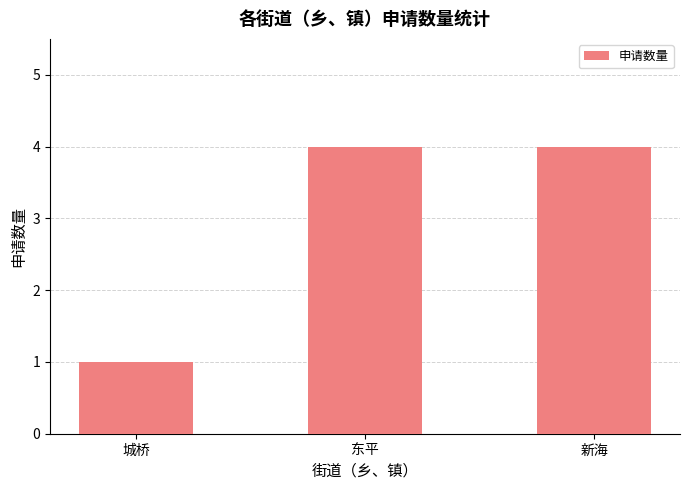

Reading right to left, transcribe all the data shown in this chart.

4	4	1